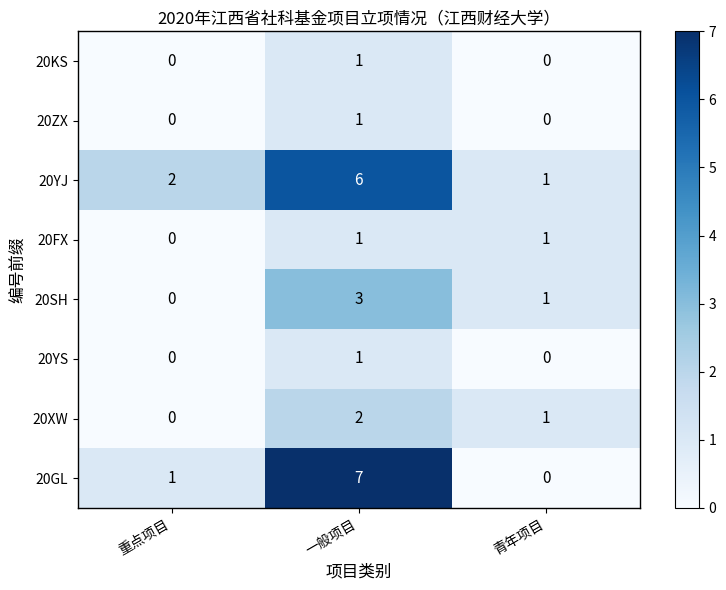

Which series has the largest total across all categories?

20YJ